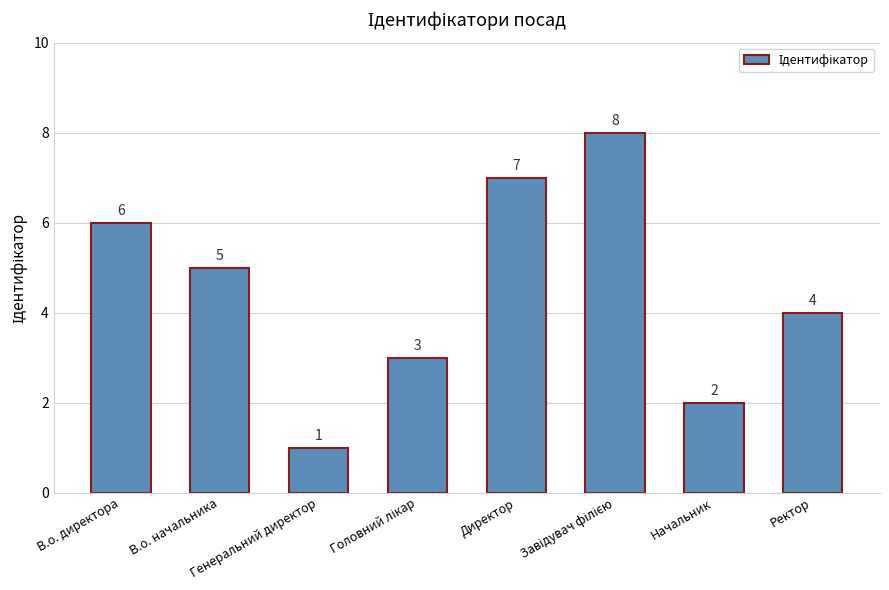

What is the difference between the values at Генеральний директор and Начальник?

1